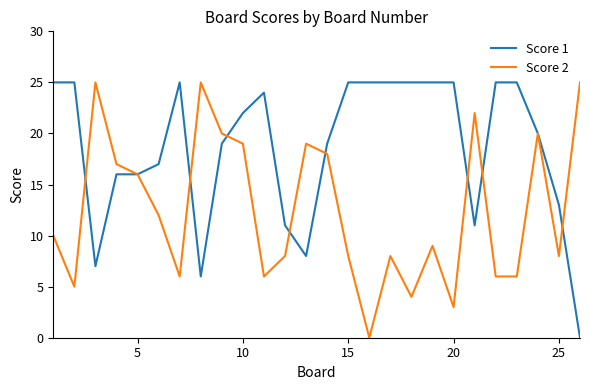

What is the highest value of the Score 1 series?

25